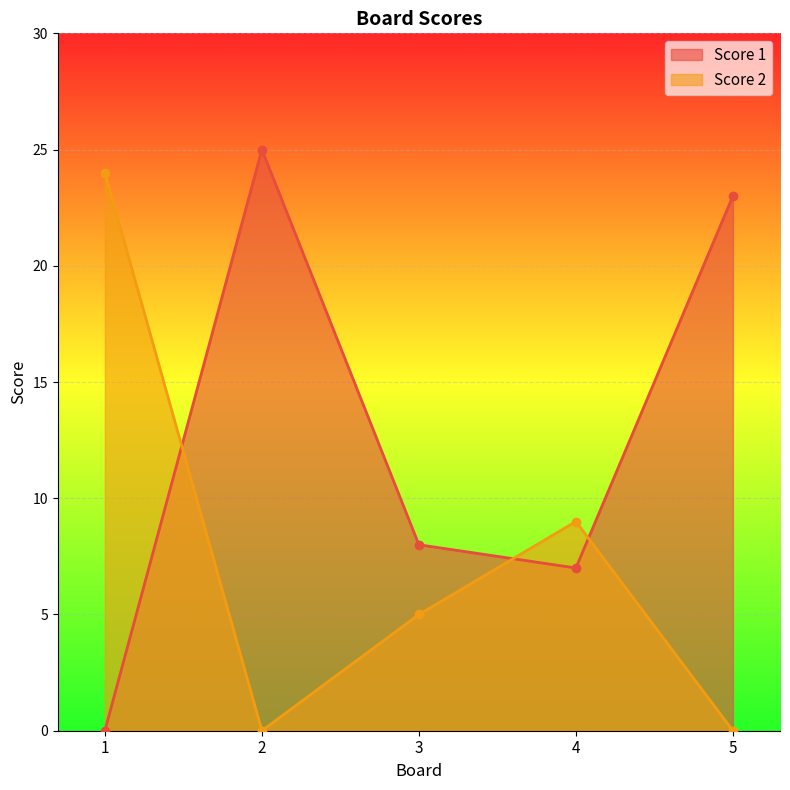

How many lines are shown in the chart?

2